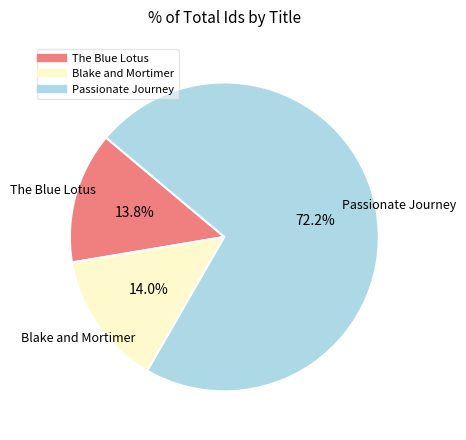

Which has a higher value, Blake and Mortimer or Passionate Journey?

Passionate Journey